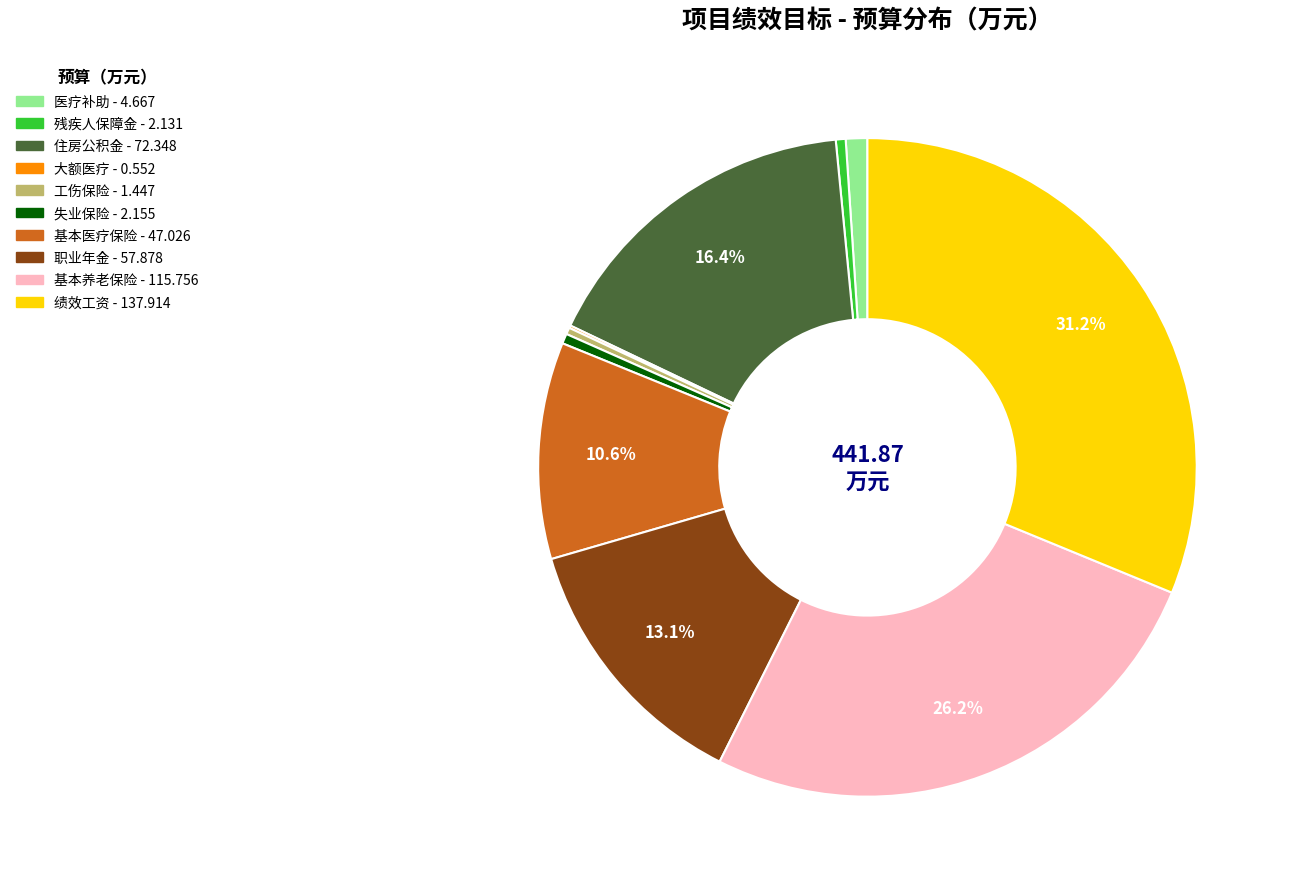

To the nearest percent, what is the average slice percentage?

10%